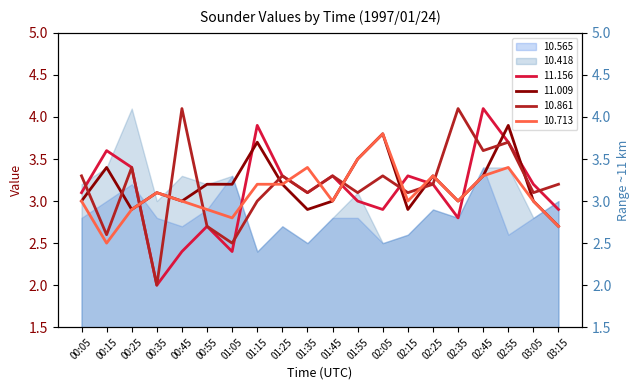

Which series has the largest total across all categories?

11.009